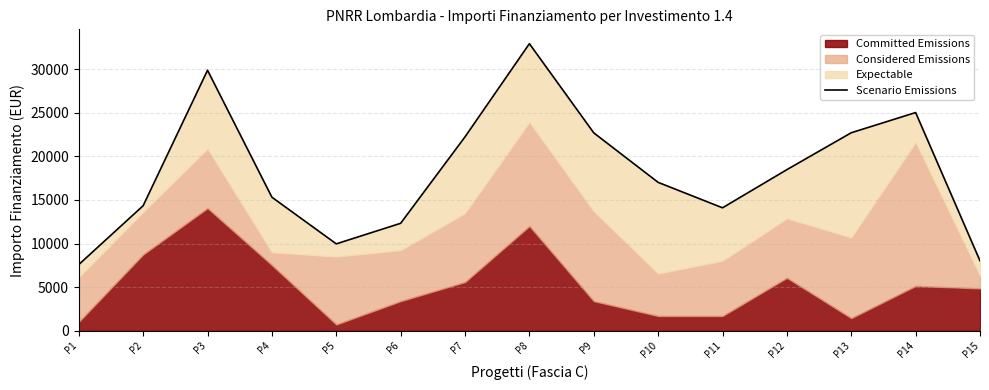

How many interior local valleys (lower than both neighbors) does the data have?

2